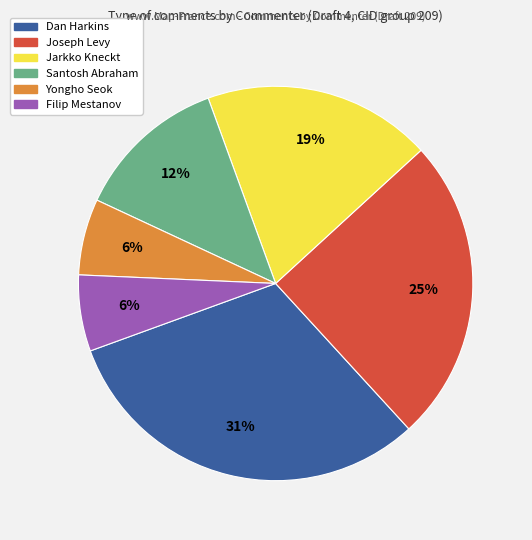

Do Yongho Seok and Dan Harkins together represent more than half of the pie?

No